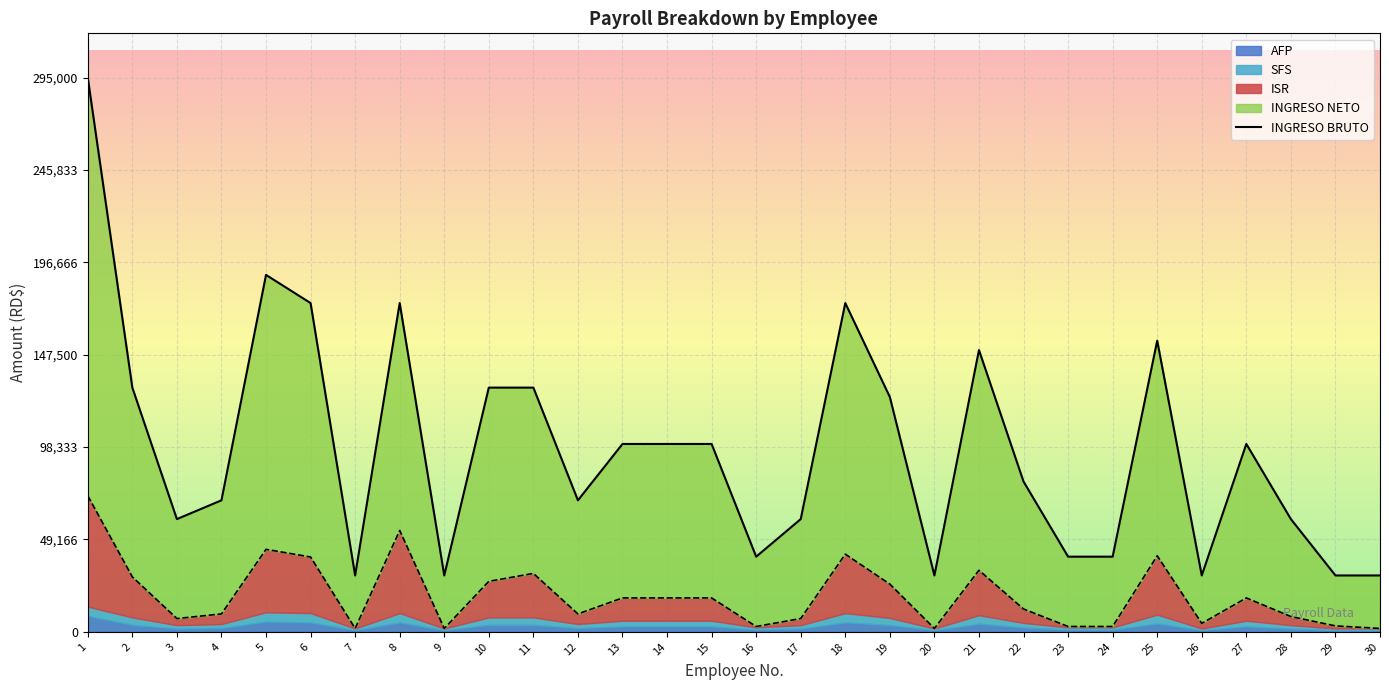

What is the minimum value shown in the chart?

30000